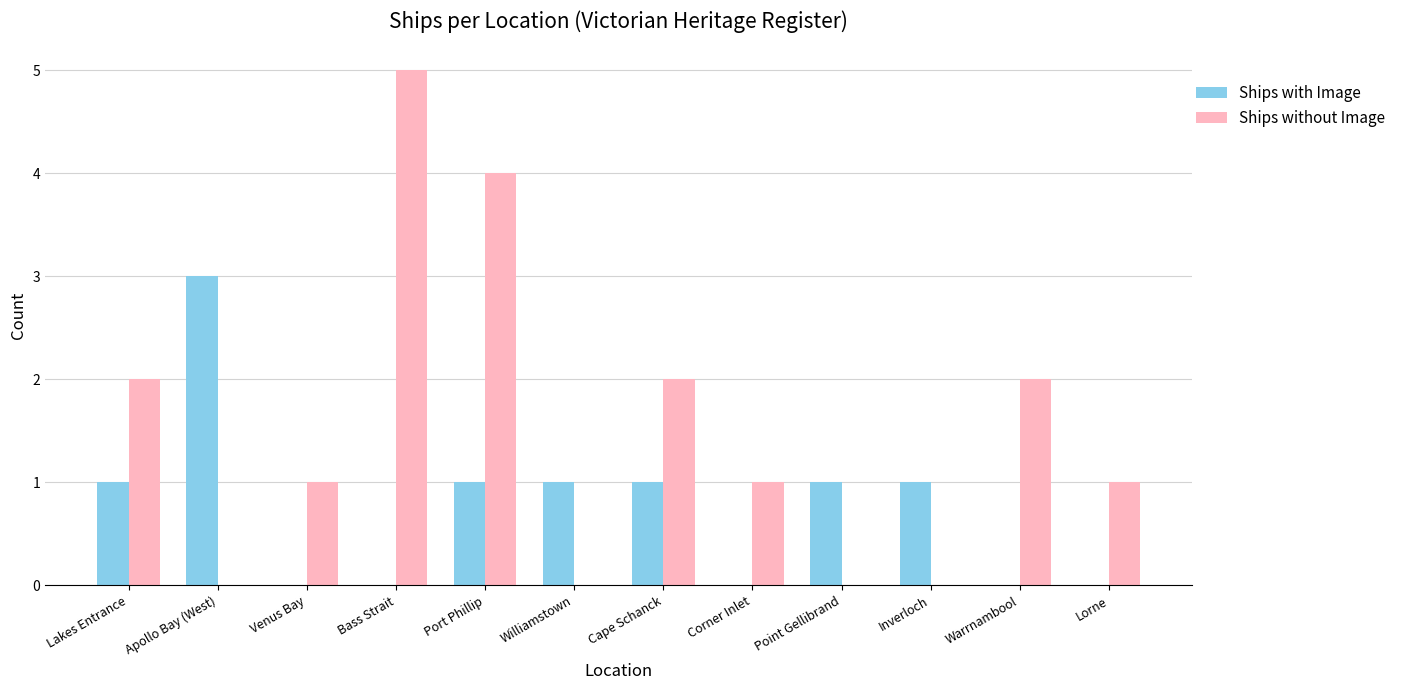

True or false: Ships without Image has a value of -3 at Apollo Bay (West).

False